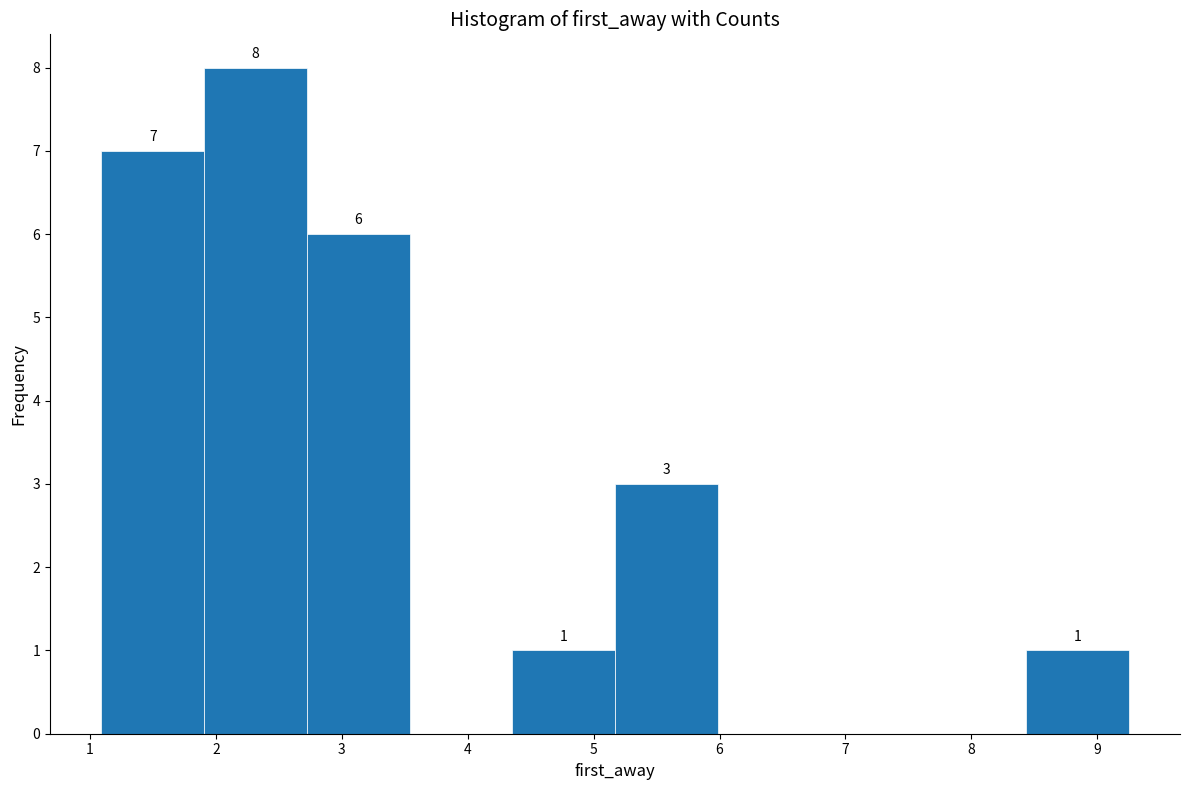

Which range on the x-axis has the tallest bar?

1.9 to 2.7